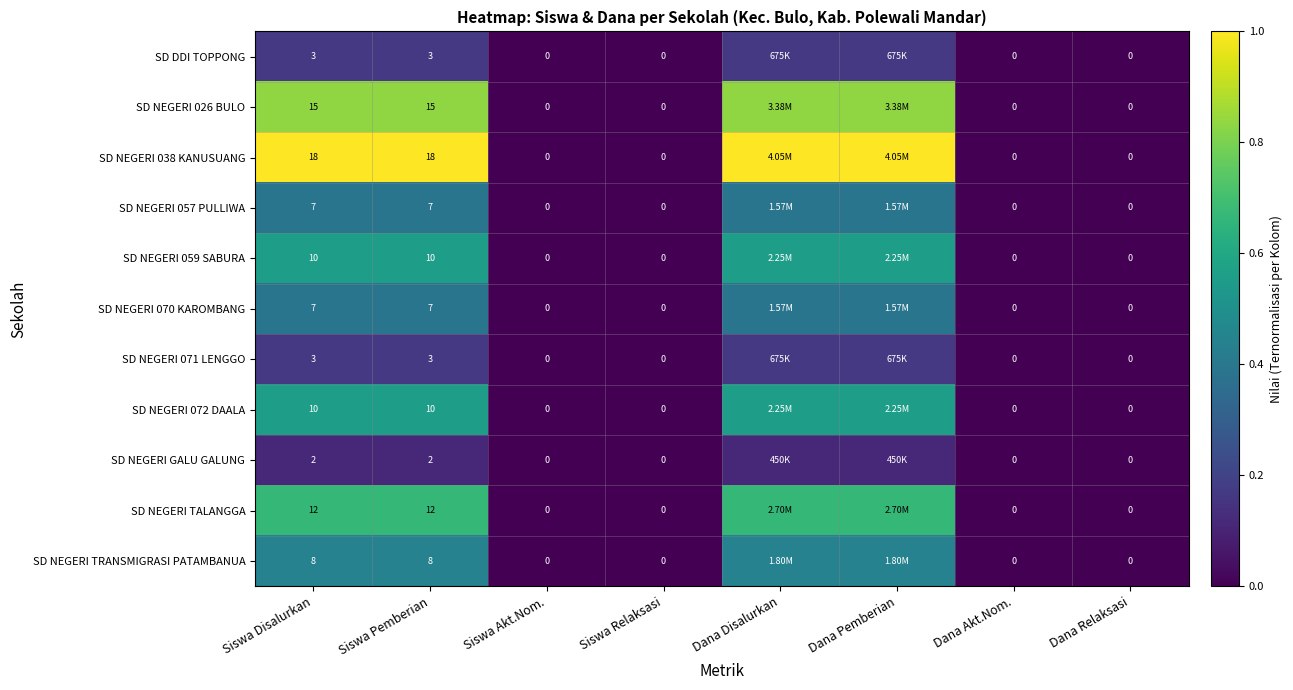

How many data points does each series have?

8